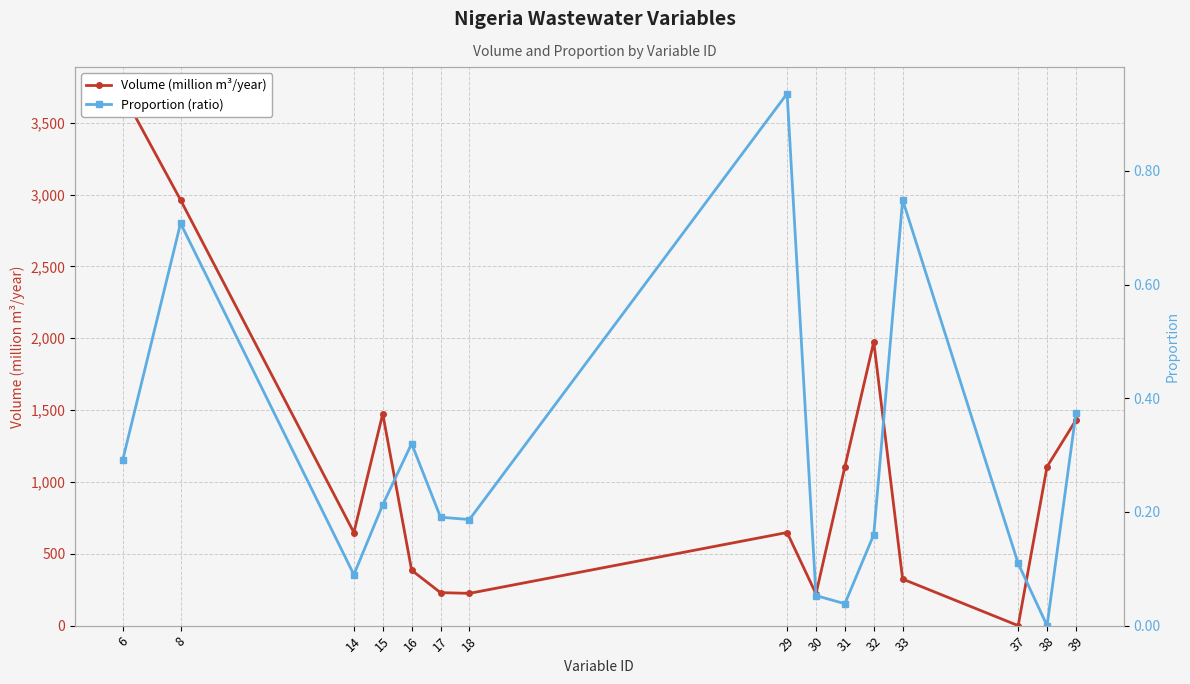

How many lines are shown in the chart?

2